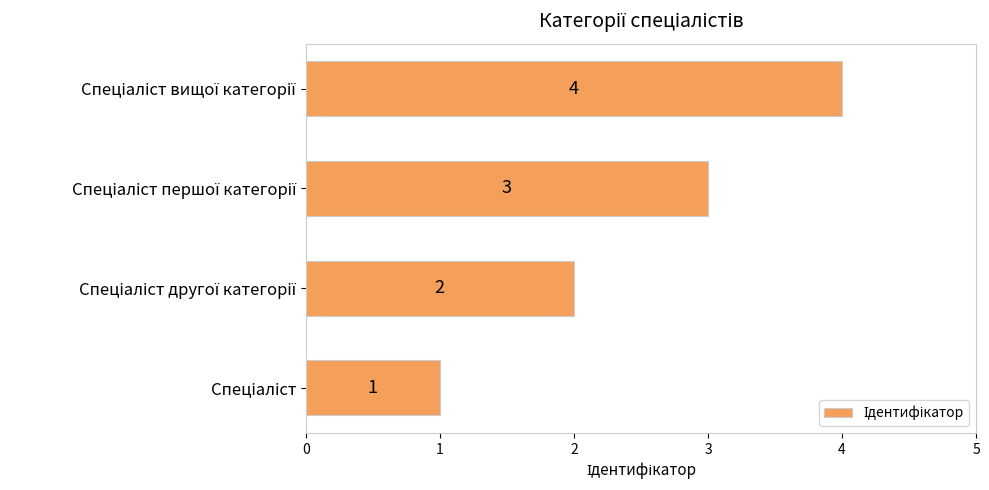

What is the sum of all values?

10